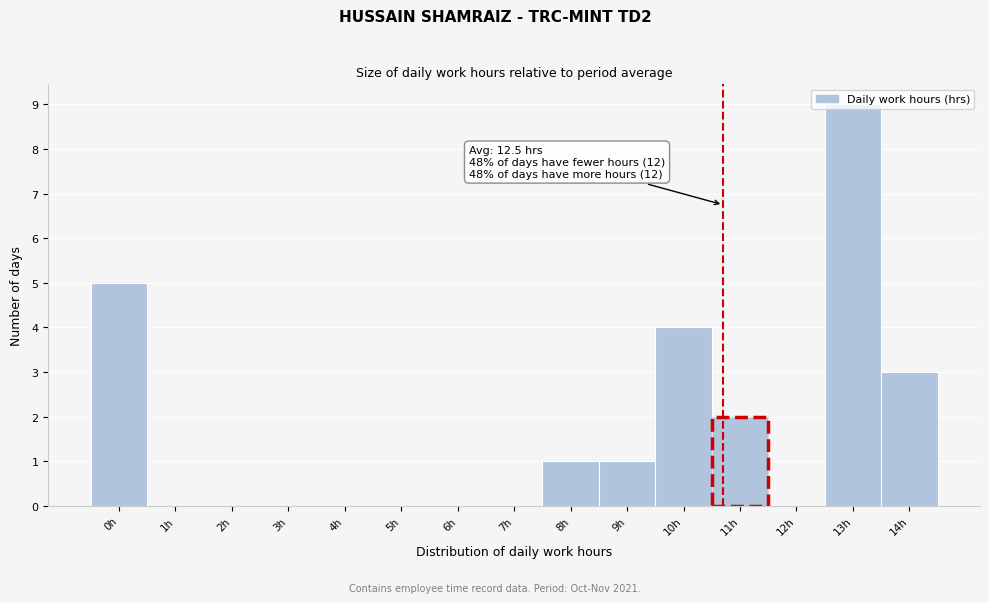

What is the change in value from 1h to 8h?

+1